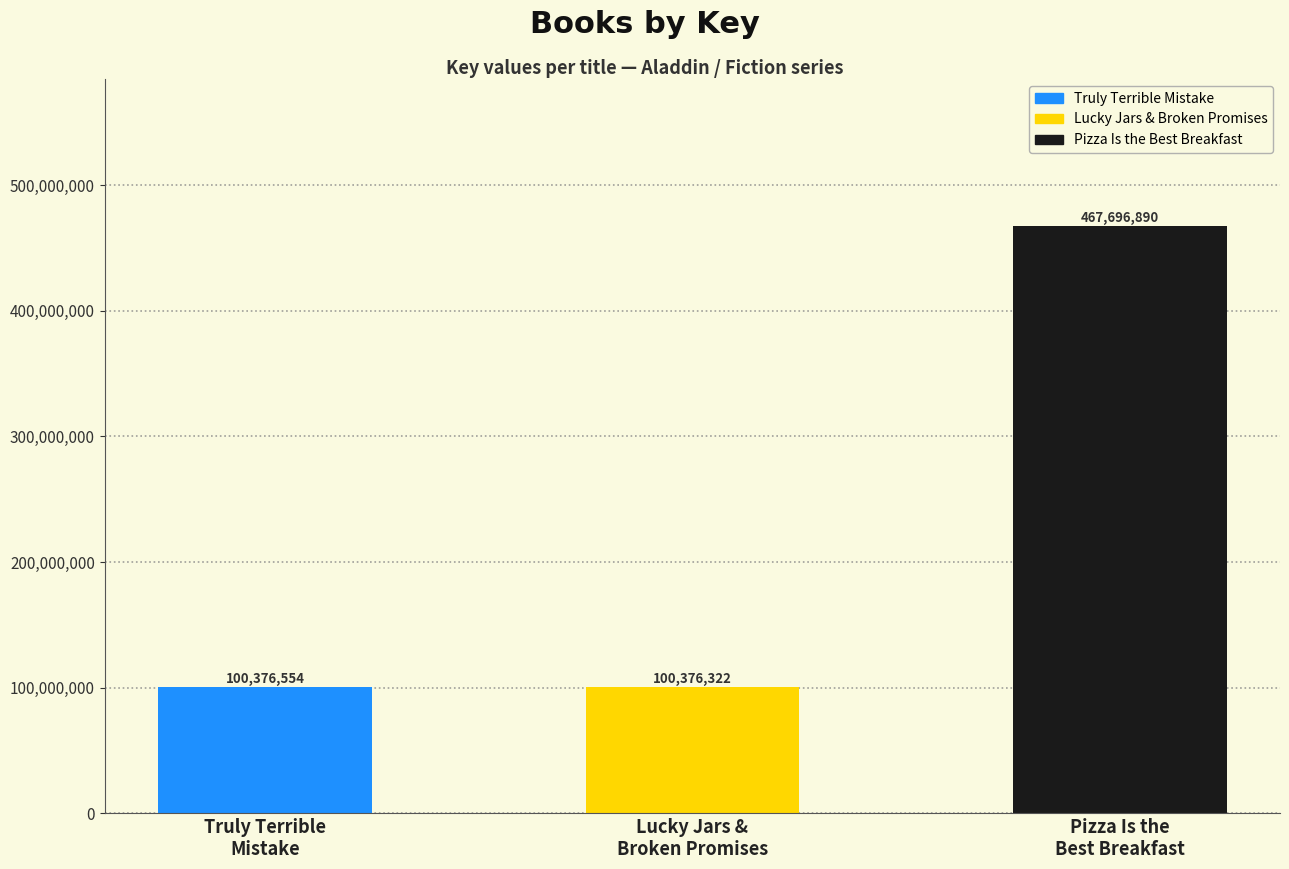

What is the difference between the second highest and minimum values?

232